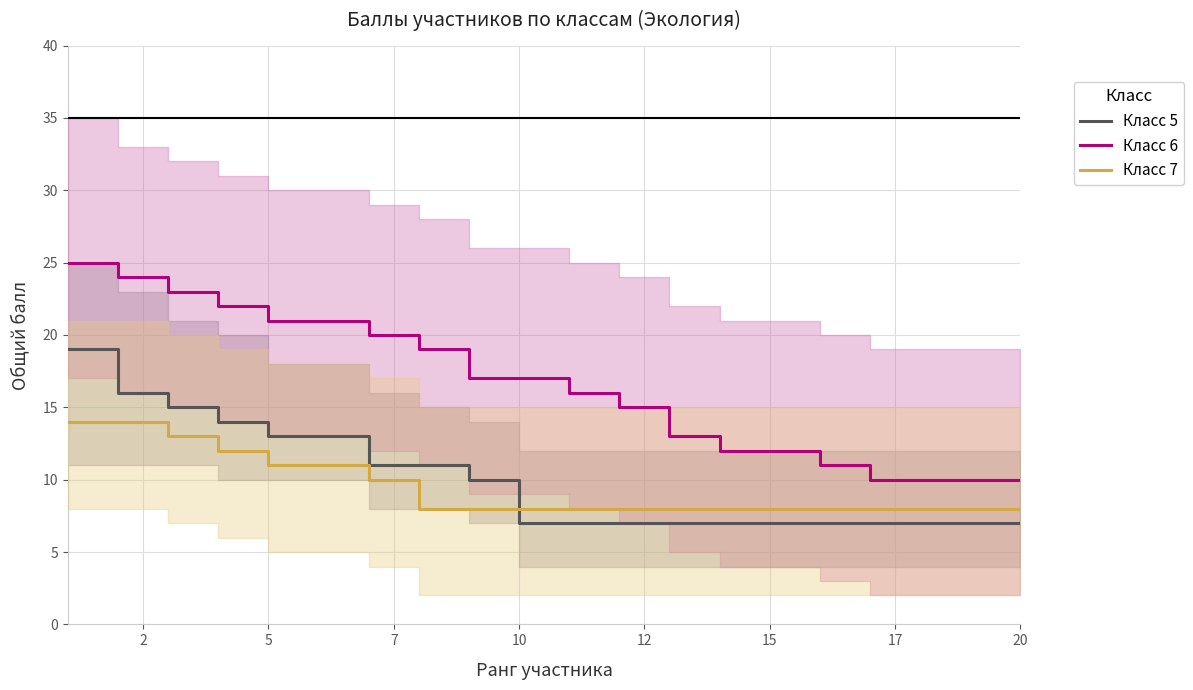

What are all the series names shown in the legend?

Класс 5, Класс 6, Класс 7